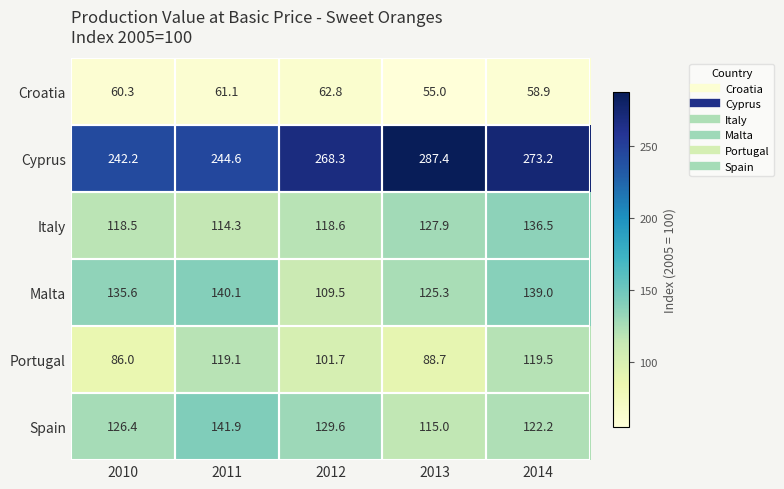

Rank the series at 2010 from highest to lowest value.

Cyprus, Malta, Spain, Italy, Portugal, Croatia